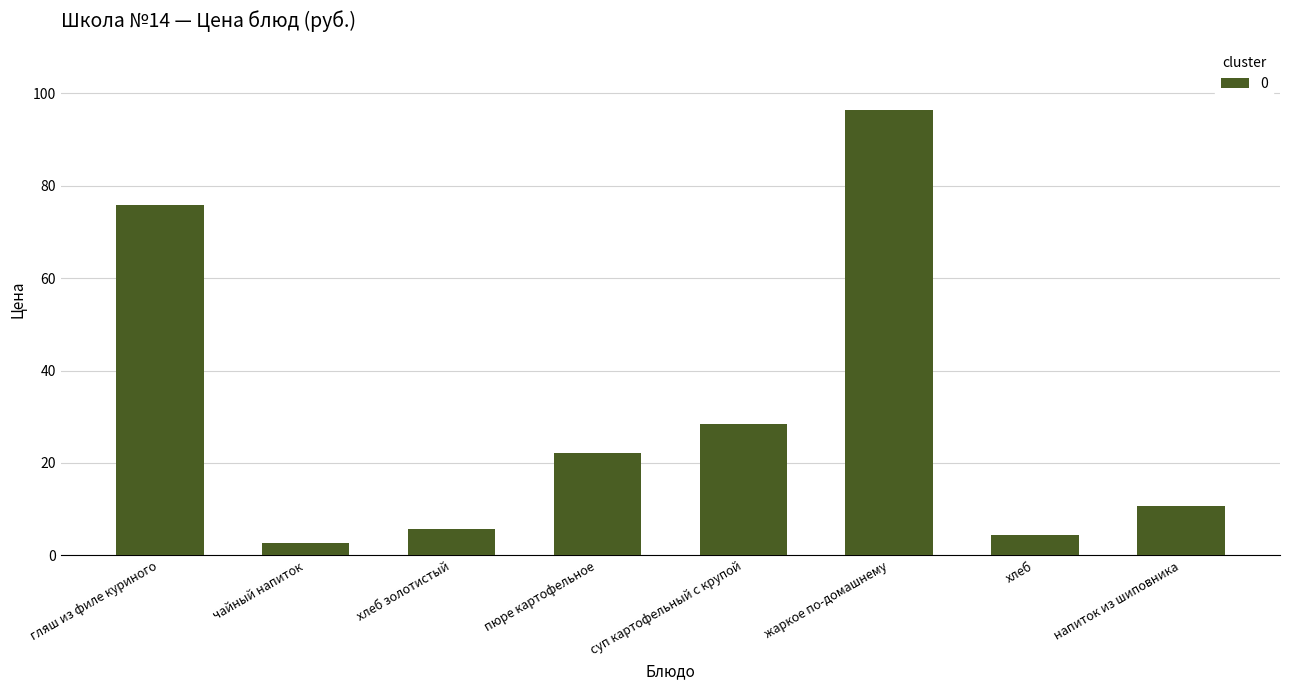

What position from the left is жаркое по-домашнему?

6